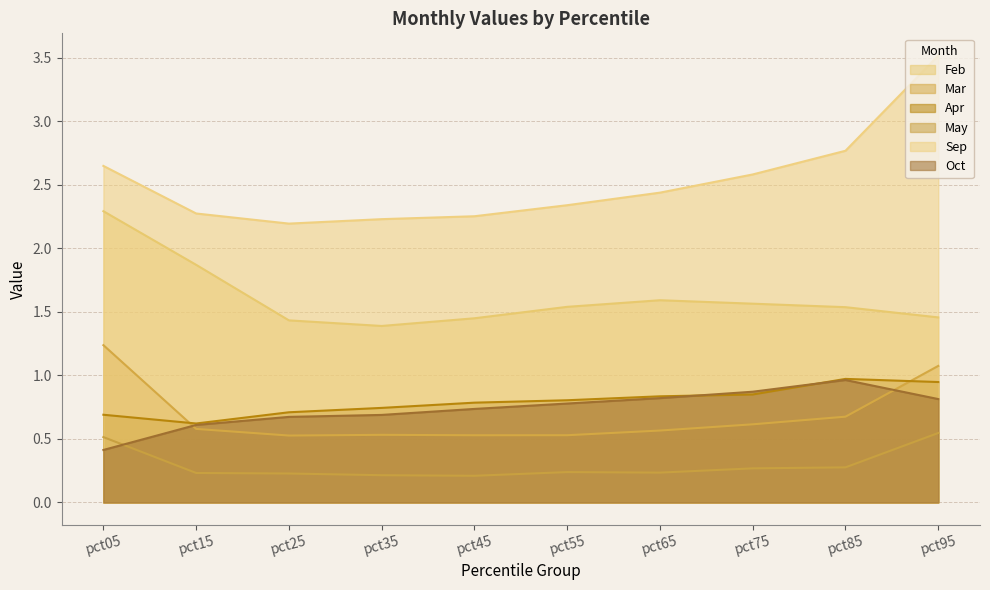

Reading left to right, what are all the values shown in this chart?

Feb: pct05=2.3	pct15=1.9	pct25=1.4	pct35=1.4	pct45=1.4	pct55=1.5	pct65=1.6	pct75=1.6	pct85=1.5	pct95=1.5
Mar: pct05=1.2	pct15=0.6	pct25=0.5	pct35=0.5	pct45=0.5	pct55=0.5	pct65=0.6	pct75=0.6	pct85=0.7	pct95=1.1
Apr: pct05=0.7	pct15=0.6	pct25=0.7	pct35=0.7	pct45=0.8	pct55=0.8	pct65=0.8	pct75=0.8	pct85=1.0	pct95=0.9
May: pct05=0.5	pct15=0.2	pct25=0.2	pct35=0.2	pct45=0.2	pct55=0.2	pct65=0.2	pct75=0.3	pct85=0.3	pct95=0.5
Sep: pct05=2.6	pct15=2.3	pct25=2.2	pct35=2.2	pct45=2.3	pct55=2.3	pct65=2.4	pct75=2.6	pct85=2.8	pct95=3.5
Oct: pct05=0.4	pct15=0.6	pct25=0.7	pct35=0.7	pct45=0.7	pct55=0.8	pct65=0.8	pct75=0.9	pct85=1.0	pct95=0.8